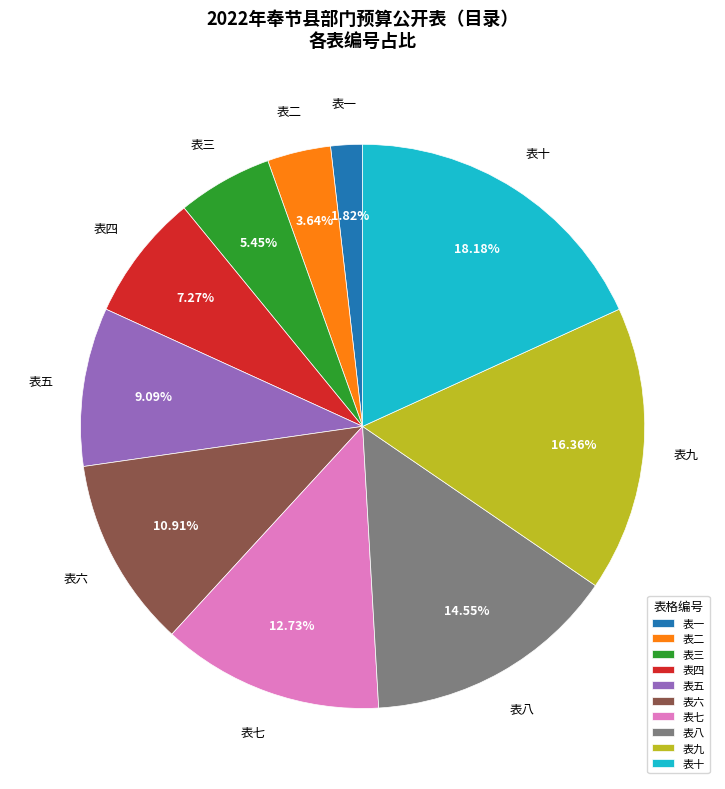

Approximately how many times larger is the value at 表五 compared to 表一?

5.0